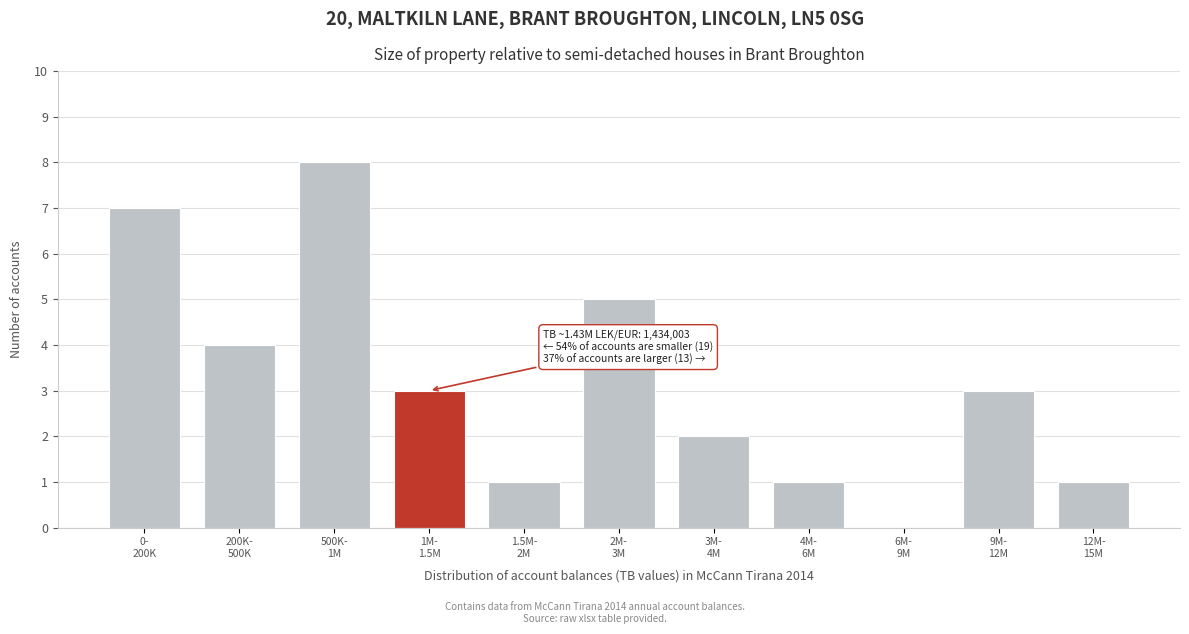

What is the sum of all values?

35